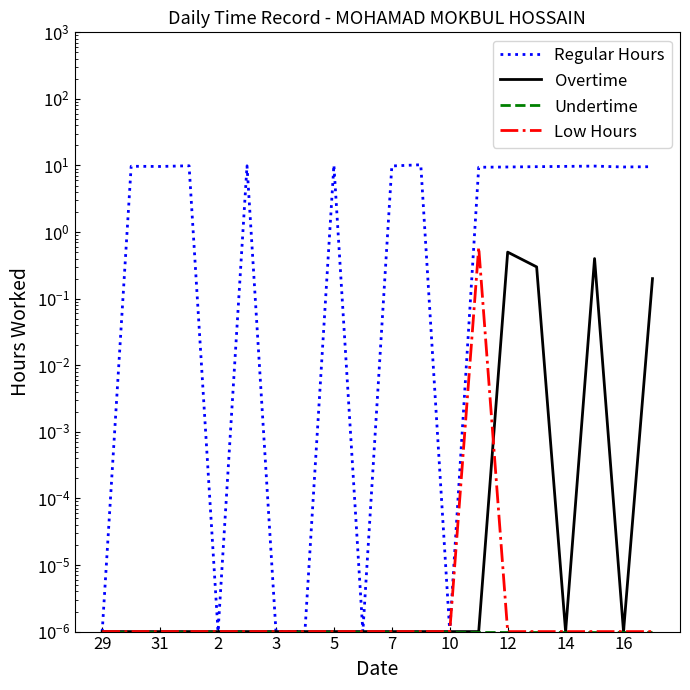

Which series has the largest range (max minus min)?

Regular Hours